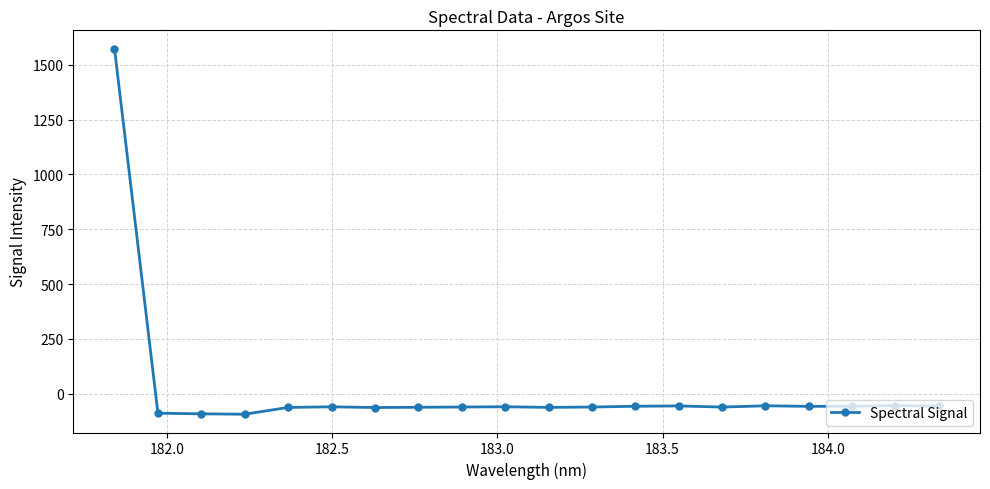

What is the value of the 15th point from the left?

-60.3